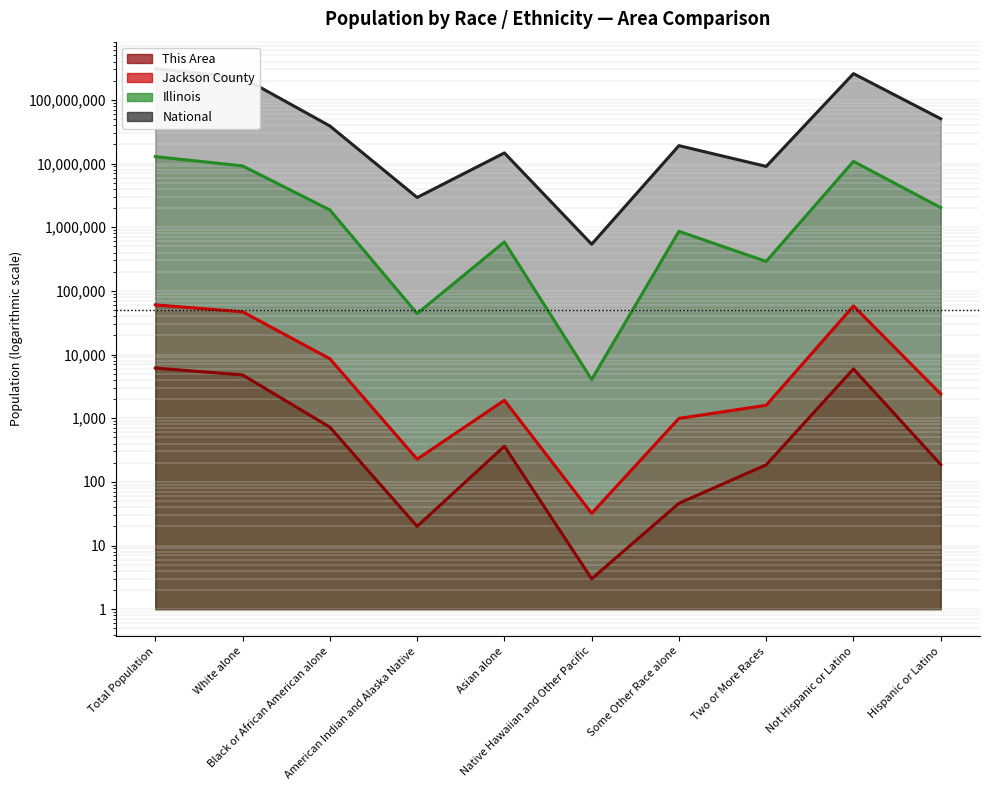

At which category is the sum across all series the highest?

Total Population